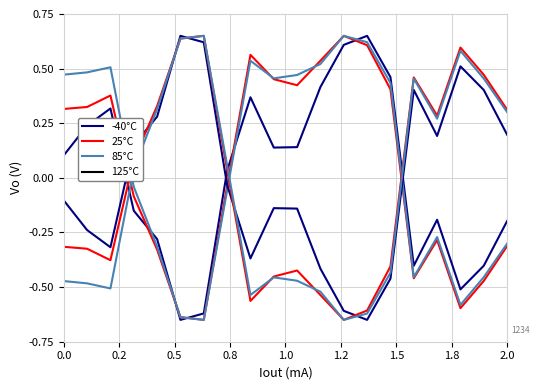

Does the chart have visible grid lines?

Yes